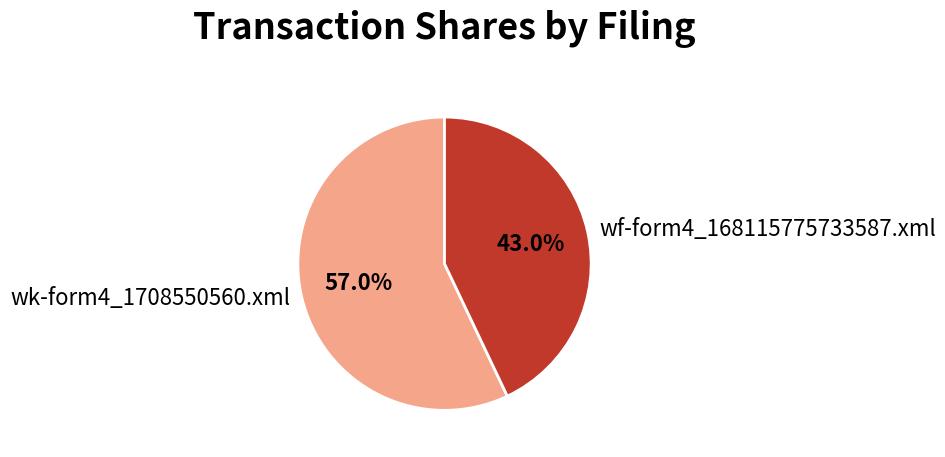

What is the largest slice in the pie chart?

wk-form4_1708550560.xml